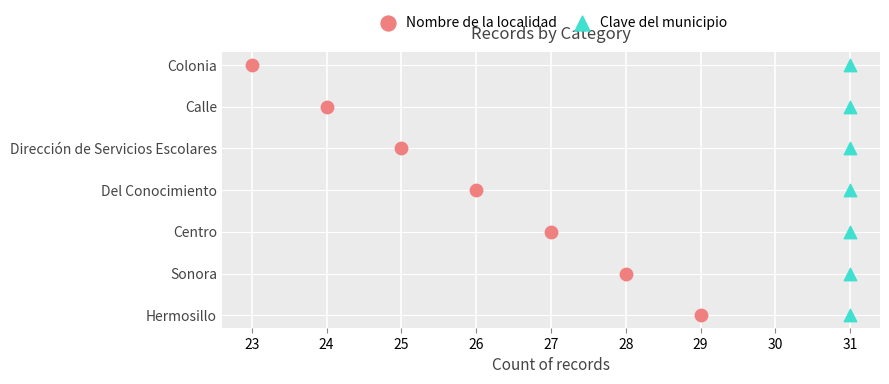

What are all the series names shown in the legend?

Nombre de la localidad, Clave del municipio